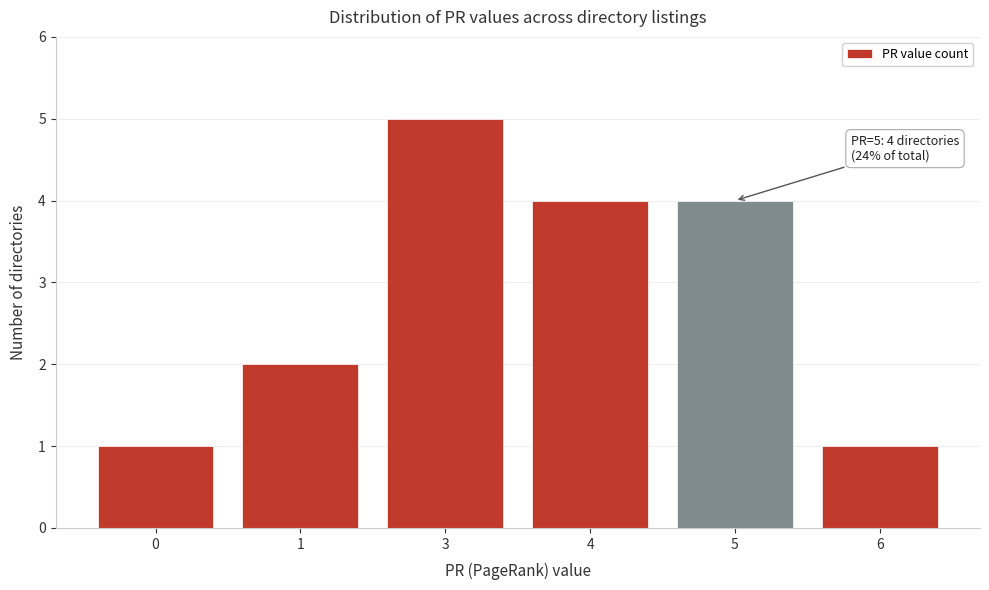

Reading left to right, list all the values displayed in this chart.

1	2	5	4	4	1